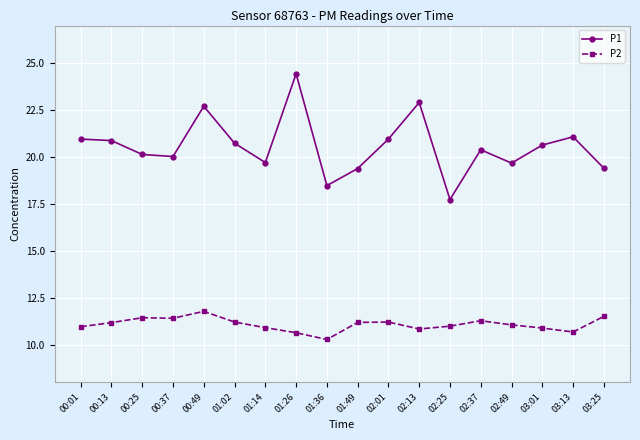

Does the chart display data point markers on the line(s)?

Yes